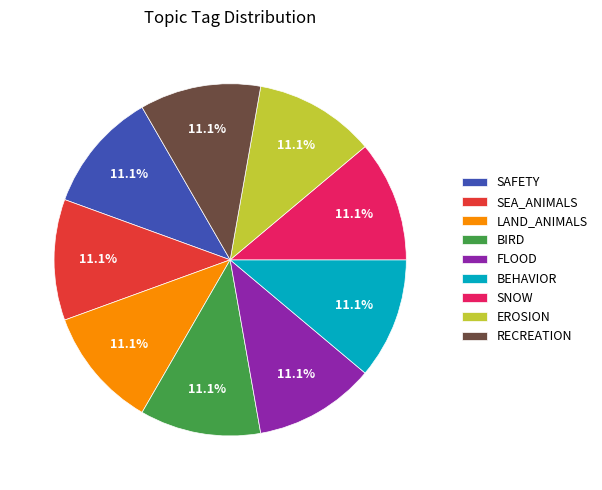

Is the sum of BIRD and SAFETY greater than half?

No